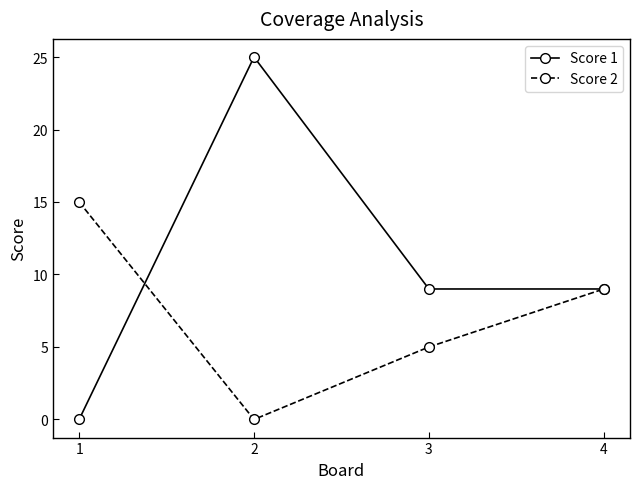

True or false: Score 2 has a value of 5 at 3.

True